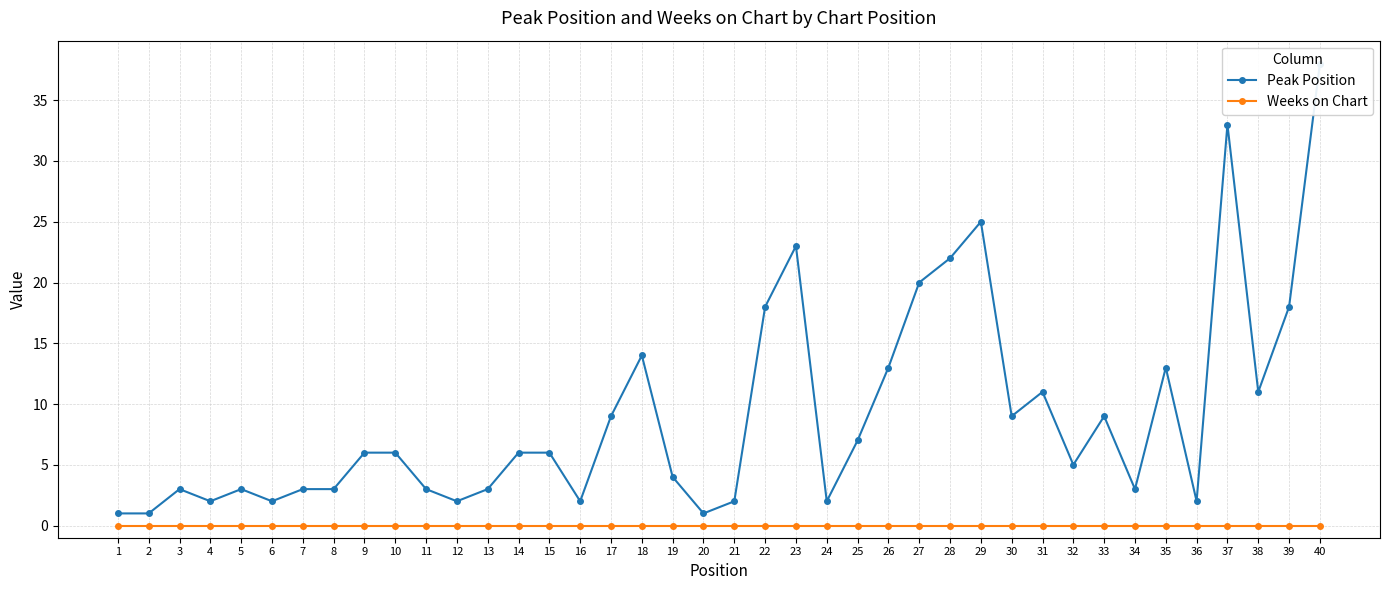

The Peak Position series shows 3 at 17. True or false?

False